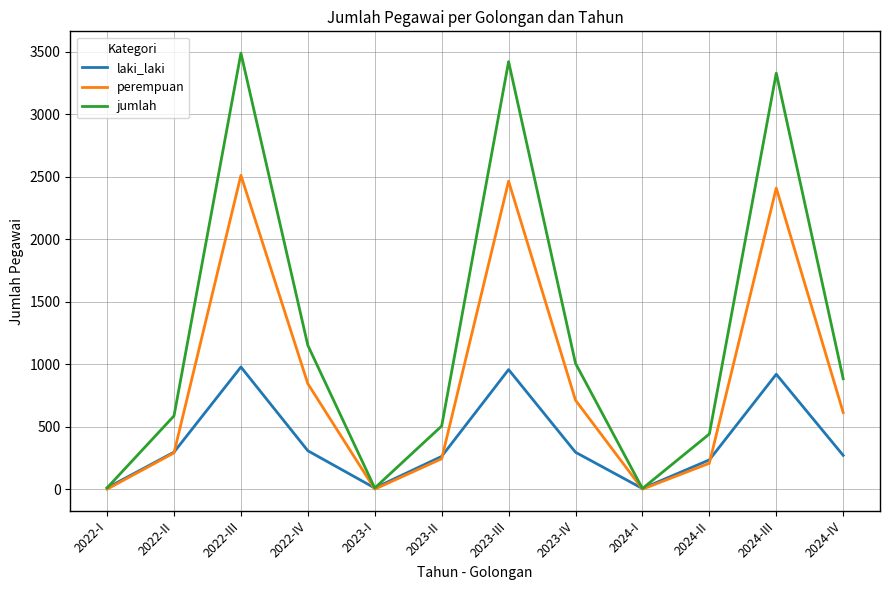

The value of perempuan at 2022-I is 0. True or false?

True